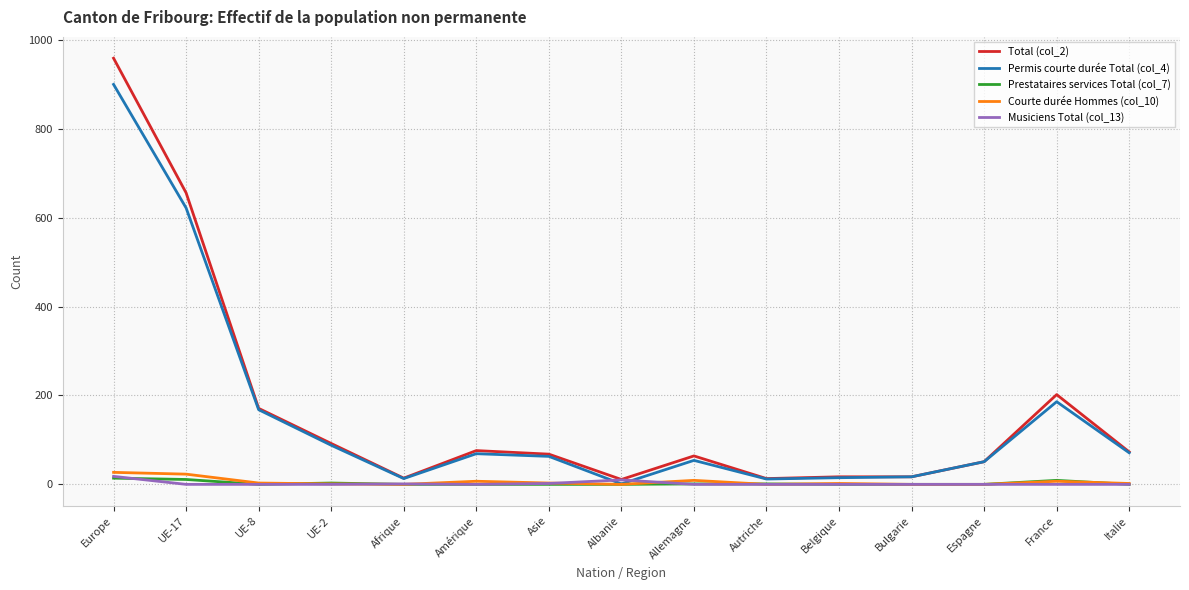

What is the maximum value for Permis courte durée Total (col_4)?

900